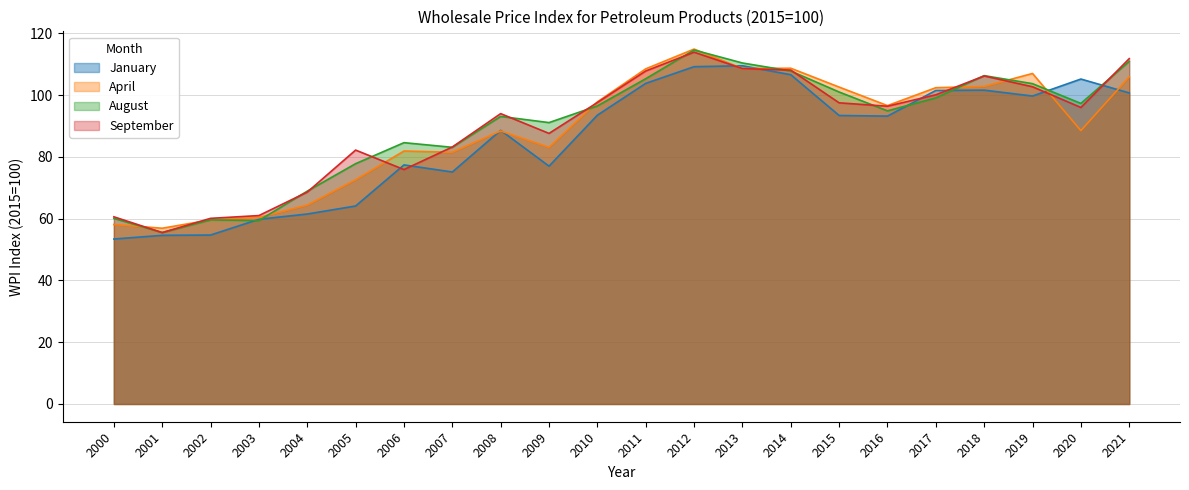

Which series ends up on top after the final intersection of September and April?

September